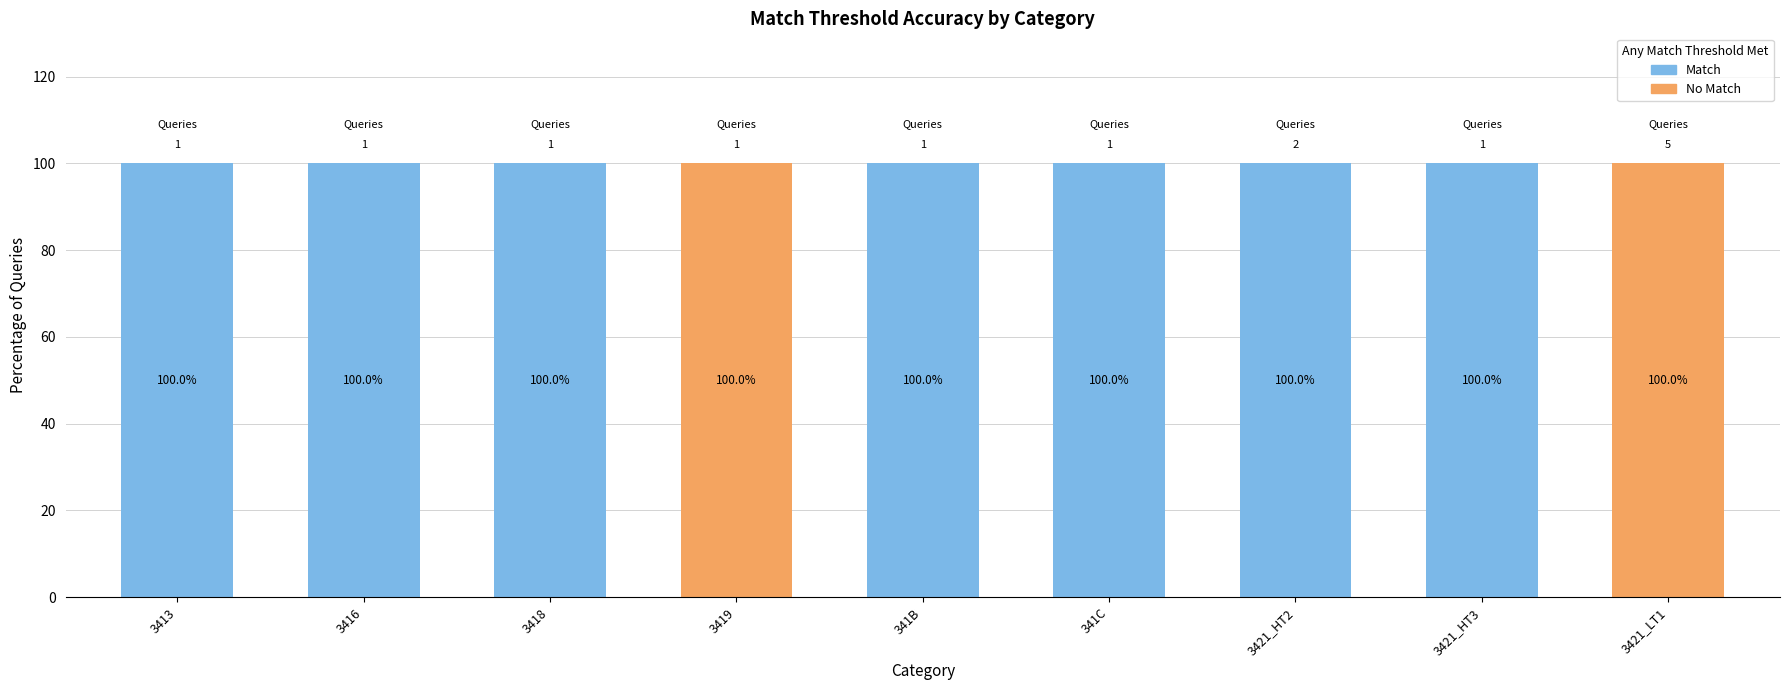

What is the total value across all series at 341C?

100